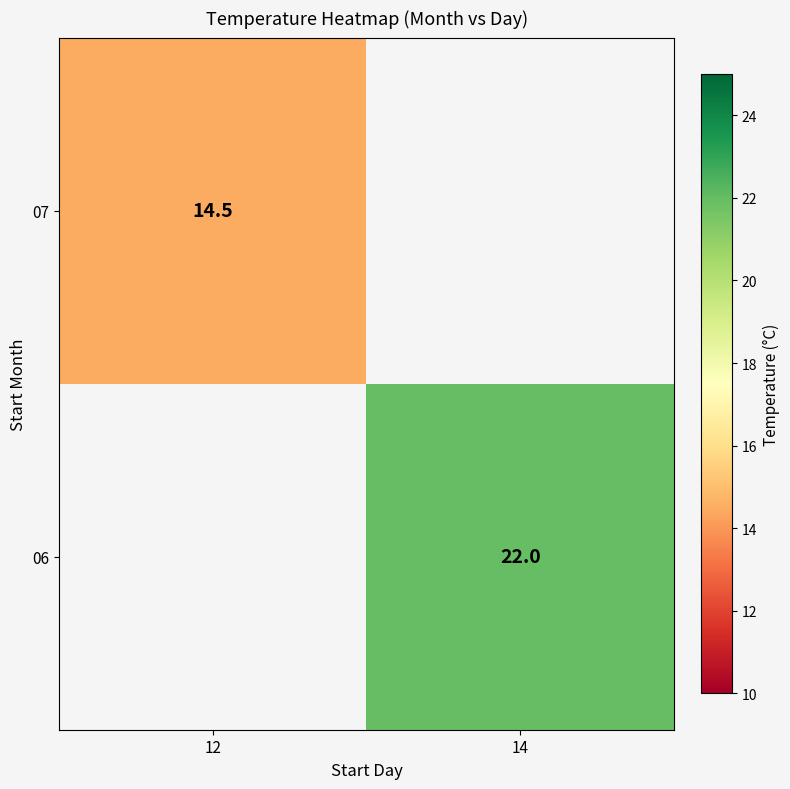

The 06 series shows 22.0 at 14. True or false?

True